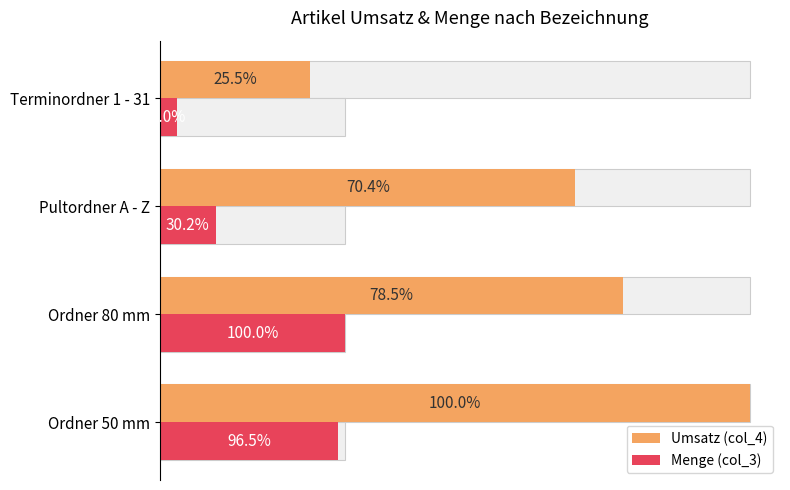

How many data points in Menge (col_3) are less than 3000?

2